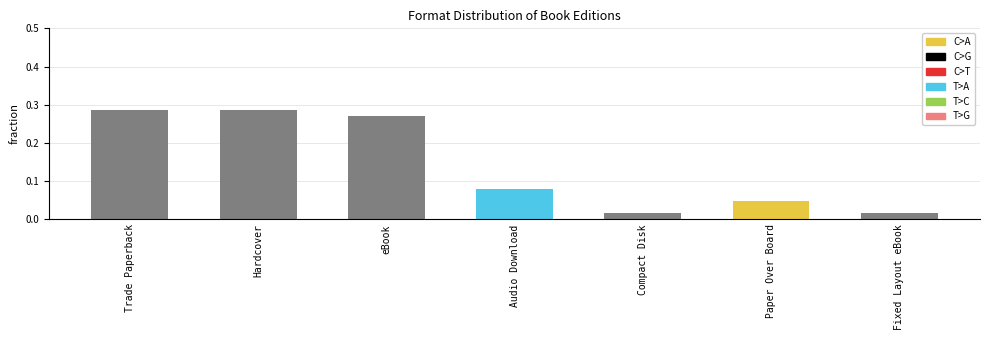

What is the change in value from Hardcover to Fixed Layout eBook?

-0.3